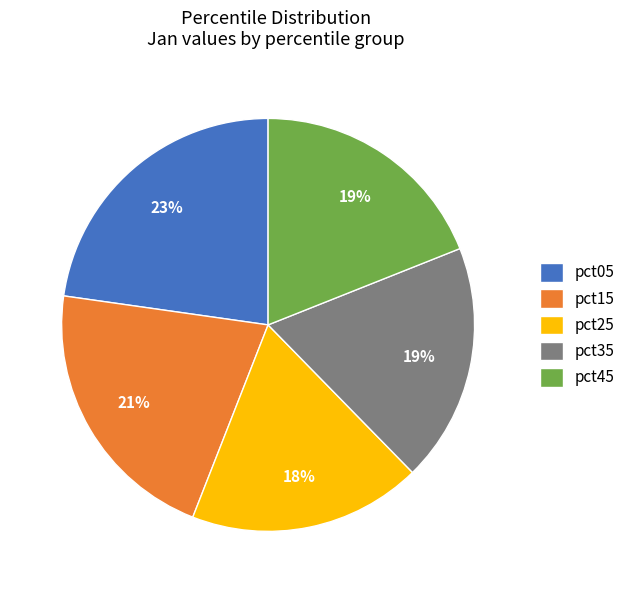

Is pct35 the majority of the pie?

No